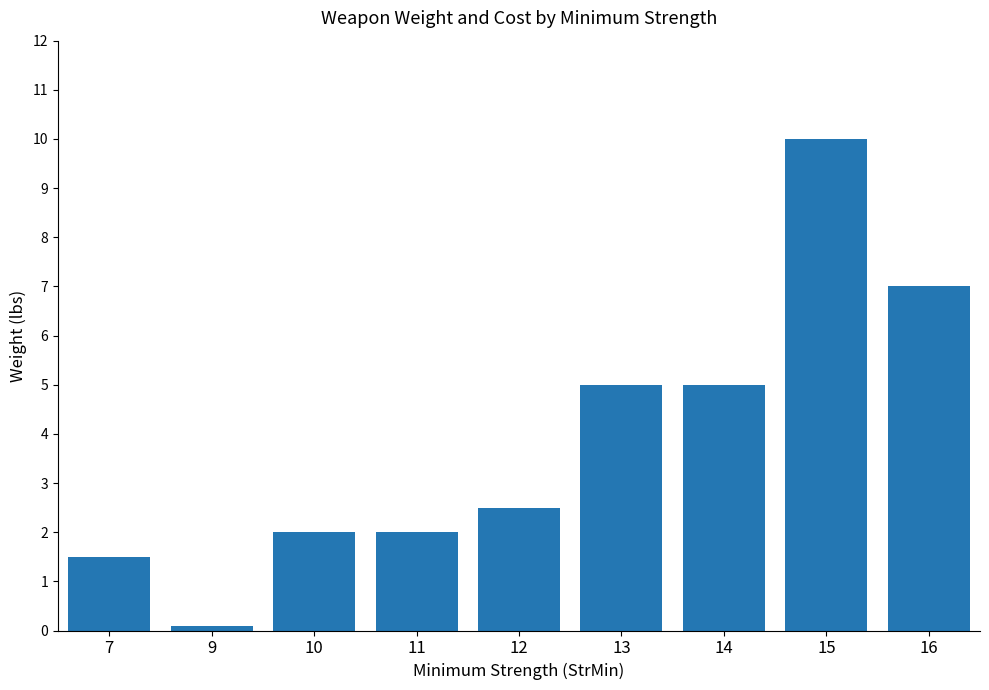

How many series are shown in this chart?

1